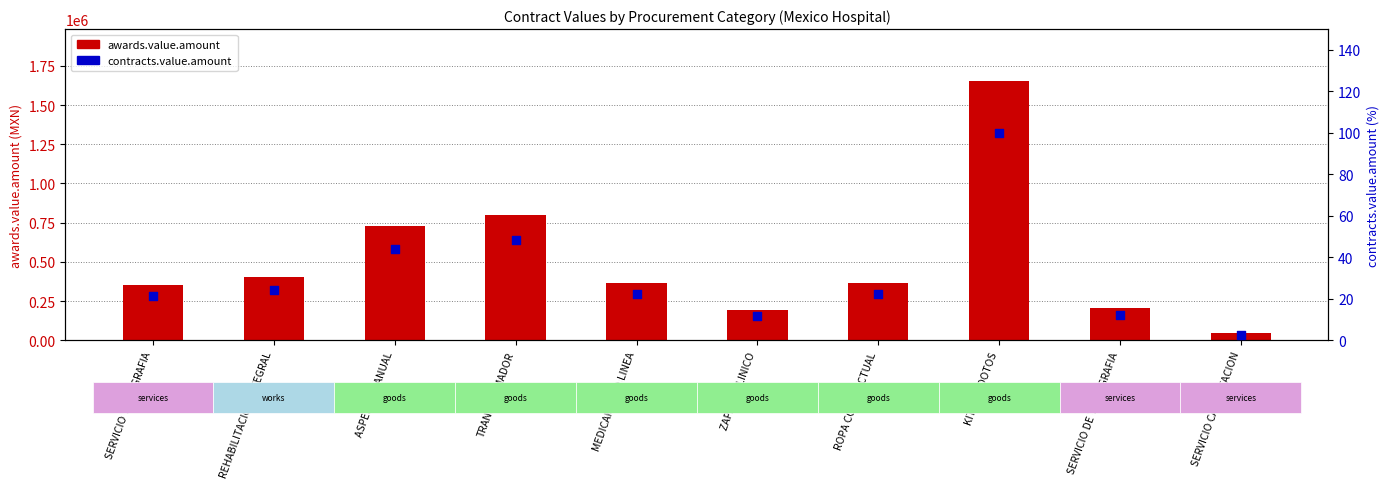

What are all the series names shown in the legend?

awards.value.amount, contracts.value.amount